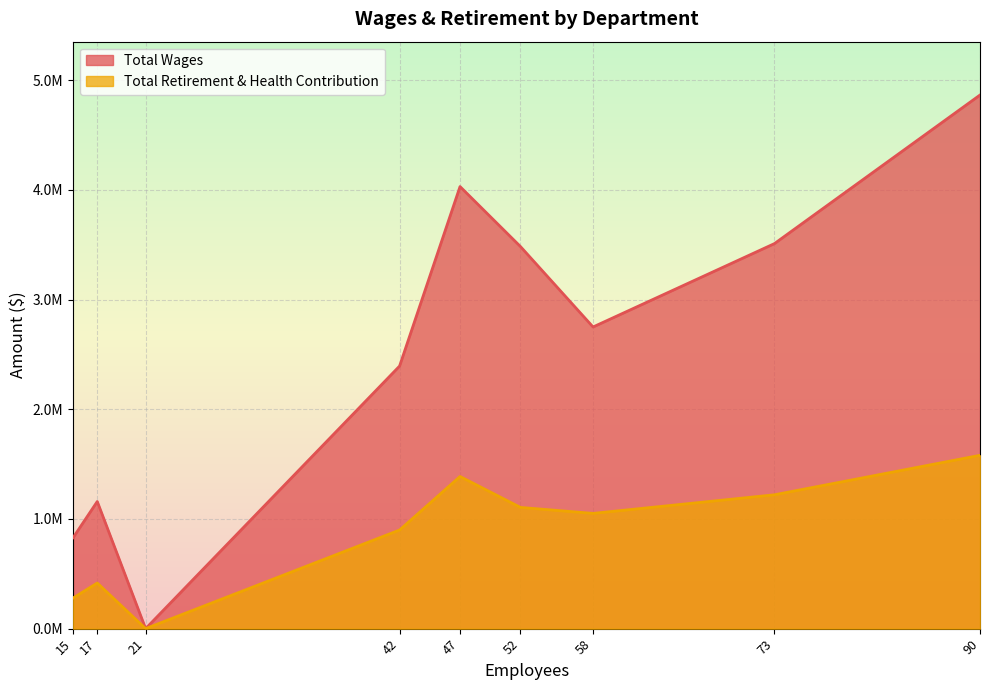

What is the greatest value displayed?

4866073